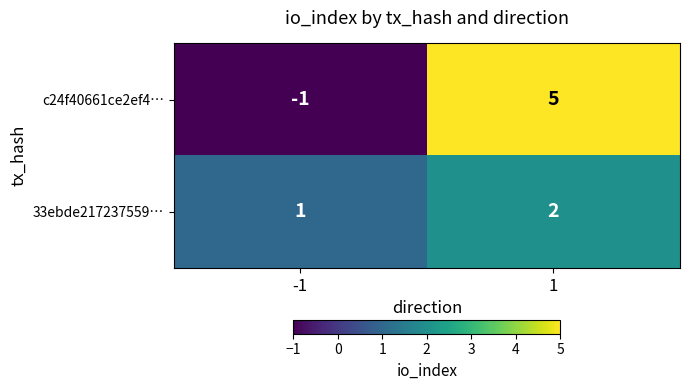

Between -1 and 1, which series saw the biggest shift?

c24f40661ce2ef4…